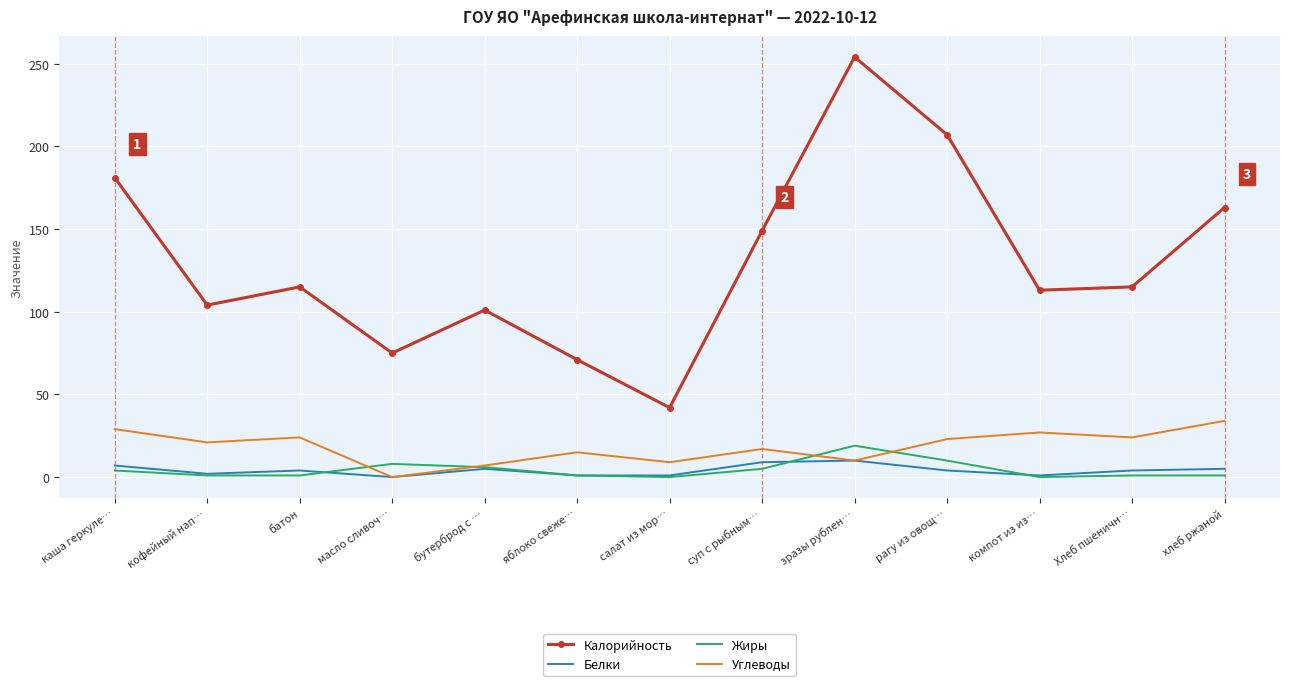

What is the difference between the maximum and minimum values in the Жиры series?

19